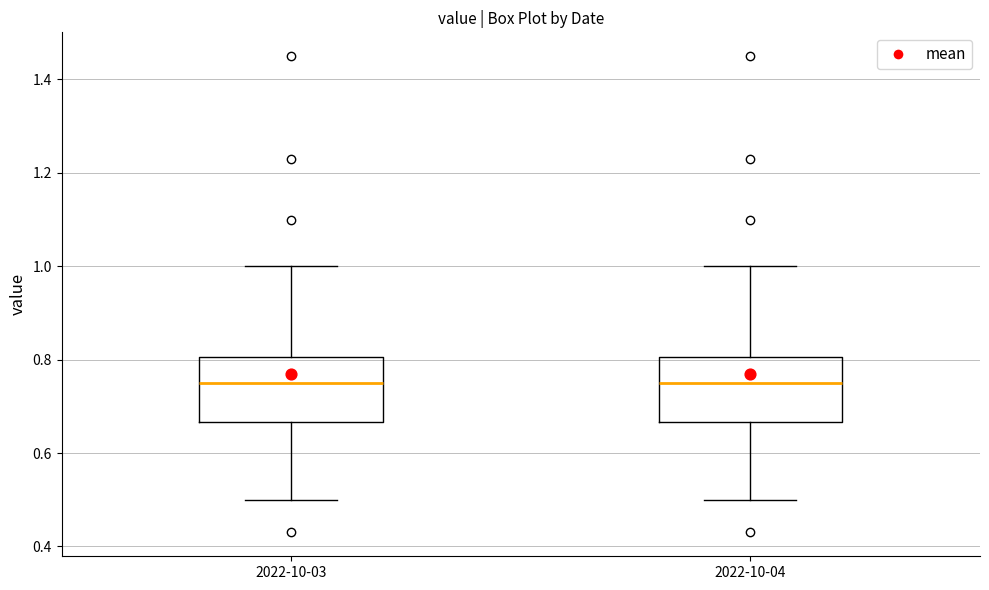

Reading left to right, read every box against the y-axis: the position of its median line, the range the box covers, and the ends of its whiskers. The values are not printed on the chart, so give them approximately, as read against the axis.

2022-10-03: median 0.76, box 0.66 to 0.80, whiskers 0.50 to 1.00
2022-10-04: median 0.76, box 0.66 to 0.80, whiskers 0.50 to 1.00